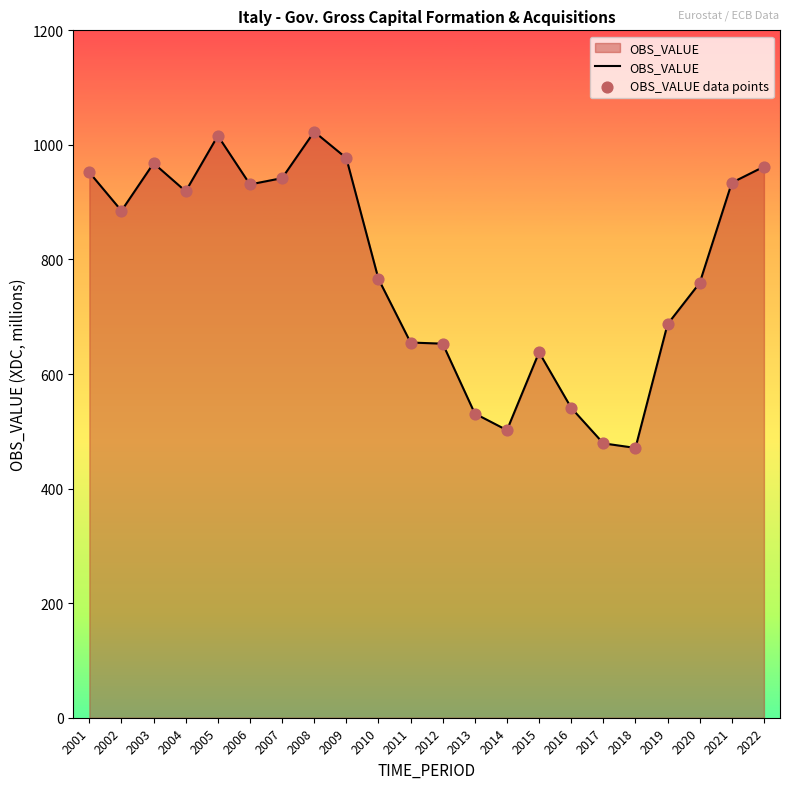

Between 2009 and 2016, which is larger?

2009